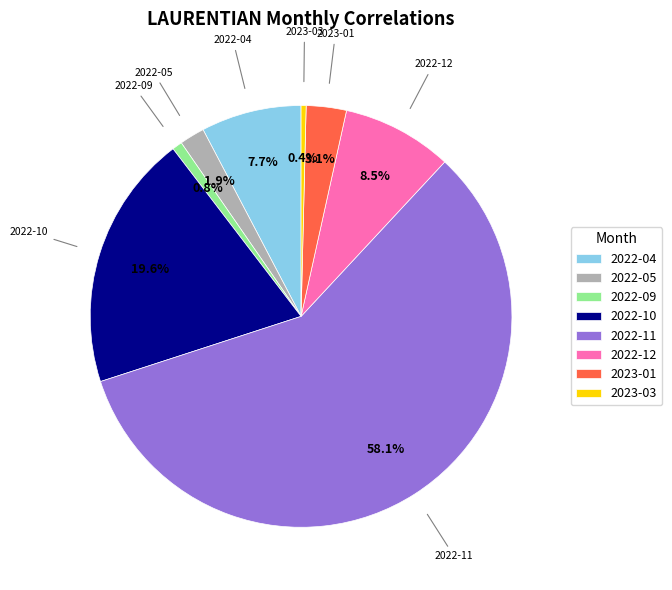

Which slice is the largest?

2022-11